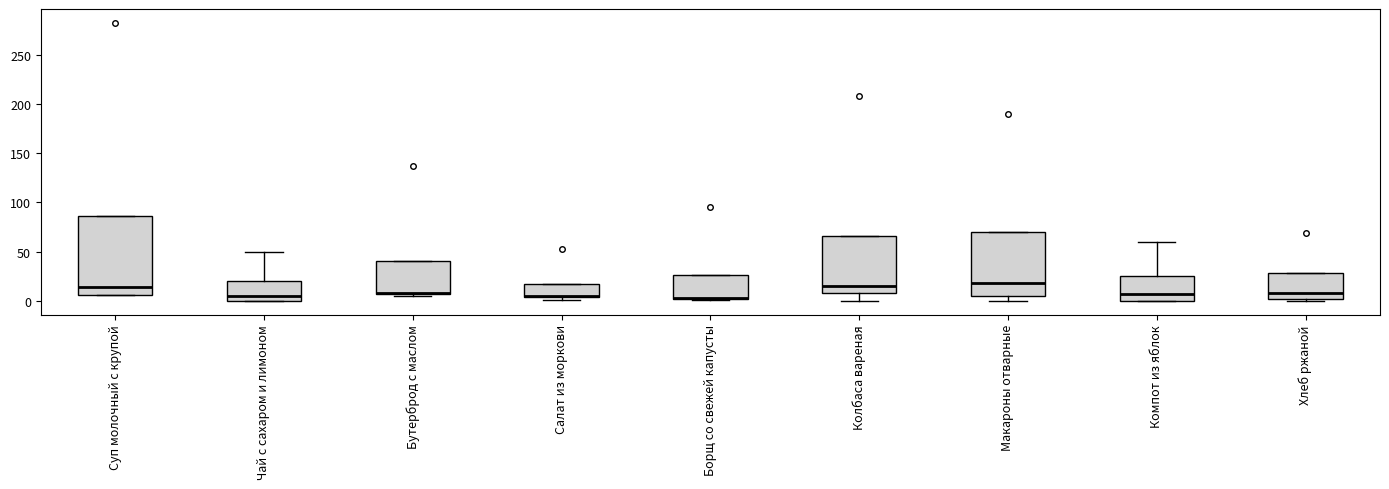

Where is the lower edge of the box for Салат из моркови on the y-axis? The values are not printed on the chart, so give them approximately, as read against the axis.

5